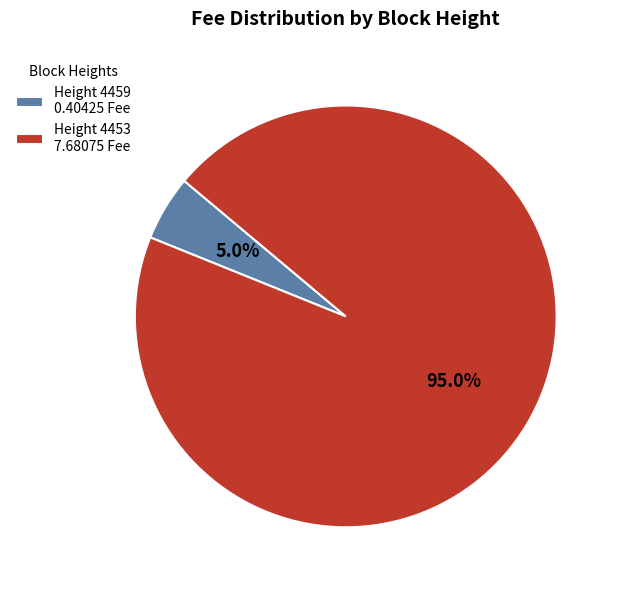

Which category accounts for the majority?

Height 4453 7.68075 Fee